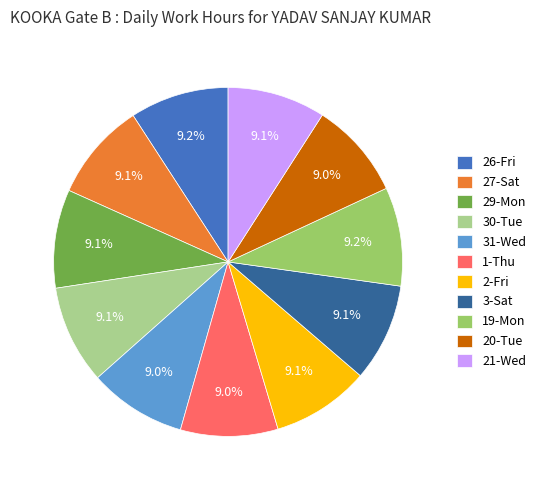

To the nearest percent, what is the combined percentage of 2-Fri and 26-Fri?

18%